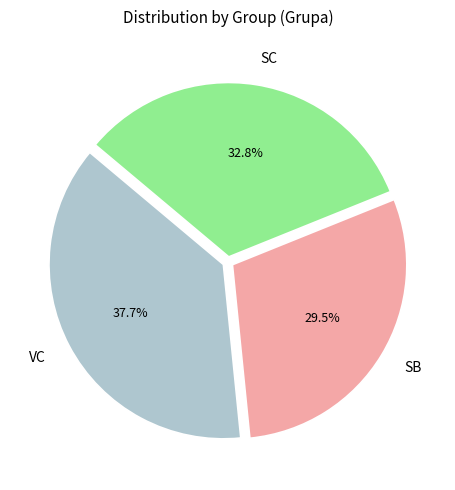

To the nearest percent, what is the average slice percentage?

33%